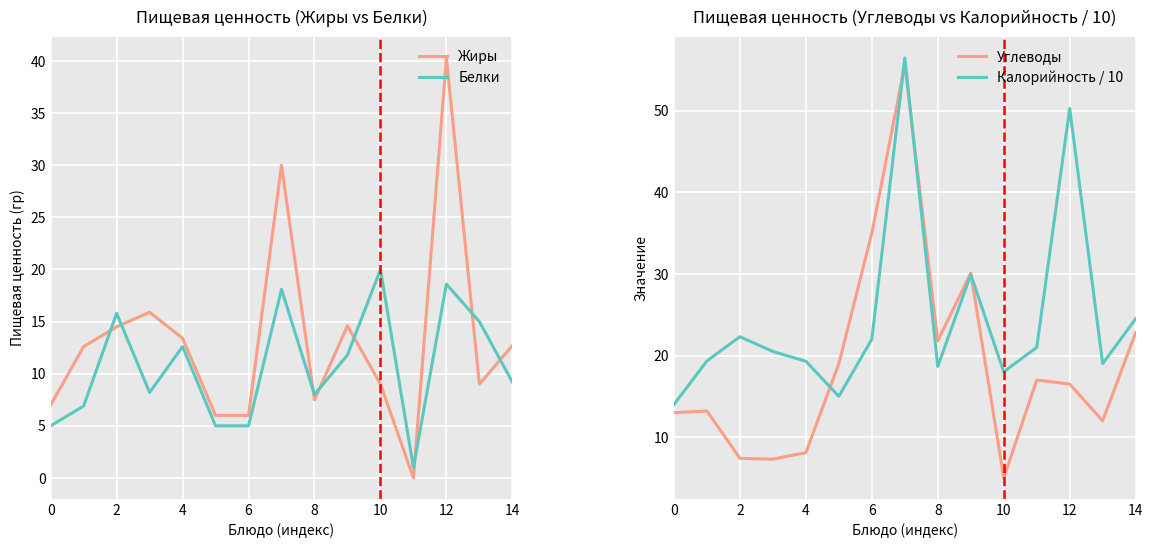

True or false: Белки and Жиры cross at least once.

True